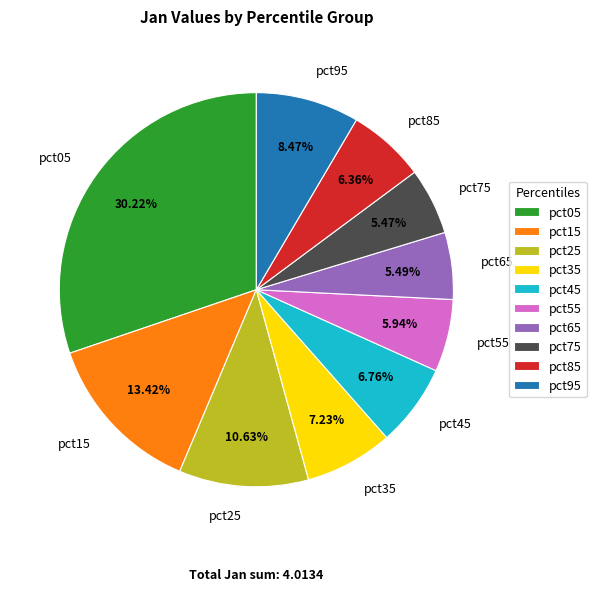

To the nearest percent, what is the average slice percentage?

10%